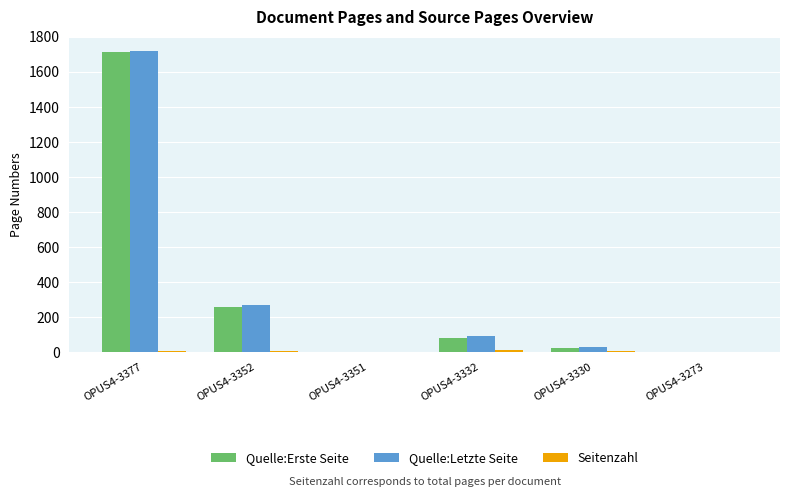

What is the sum of the Quelle:Erste Seite values at OPUS4-3273 and OPUS4-3332?

80